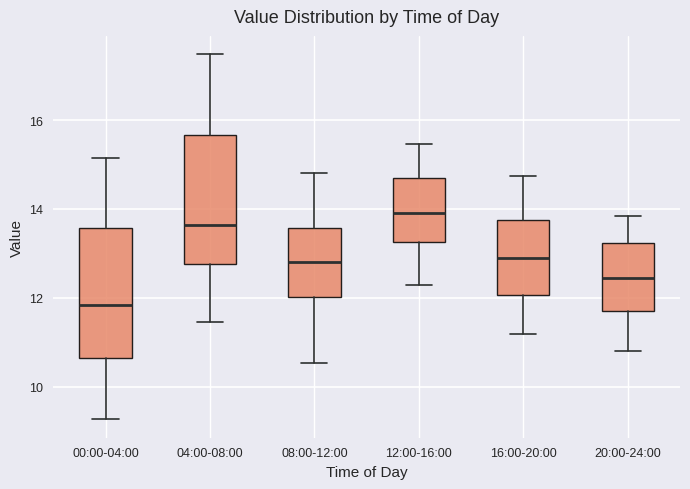

Which box's median line is the lowest?

00:00-04:00